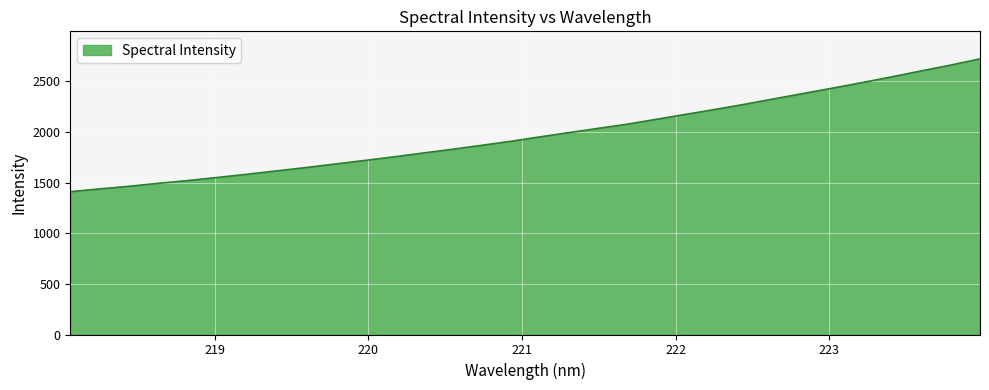

What is the greatest value displayed?

2721.1